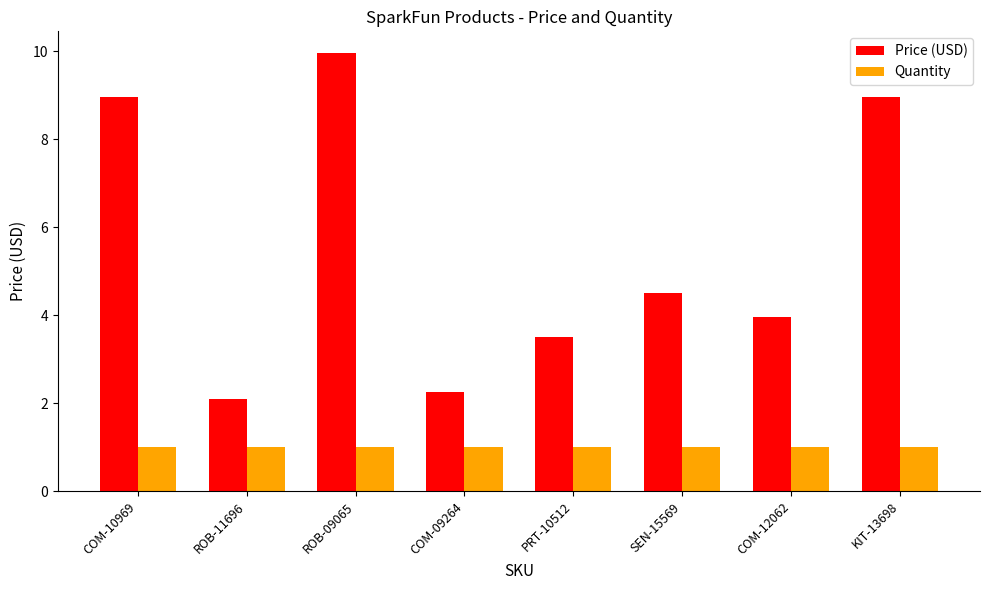

The Quantity series shows 1.6 at SEN-15569. True or false?

False